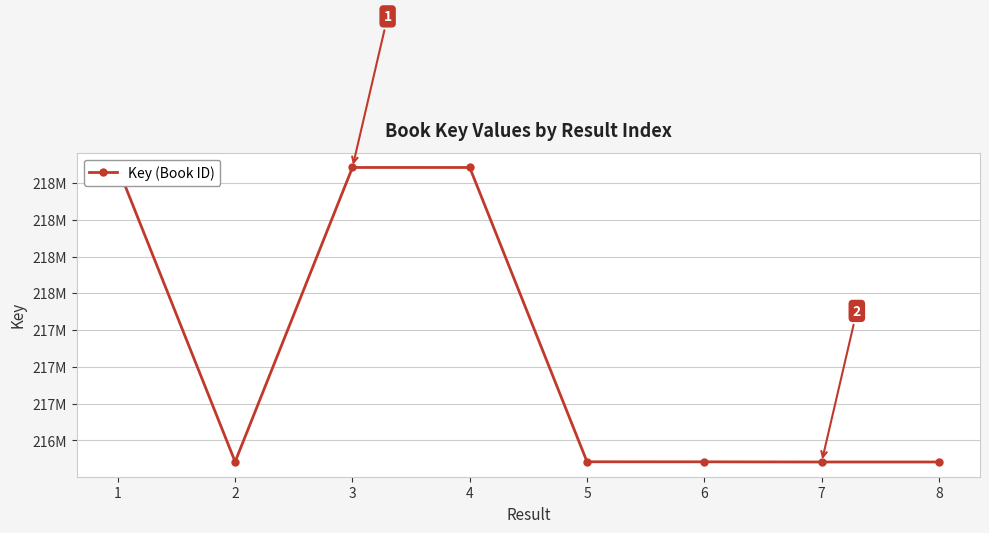

Where is the first local minimum?

2